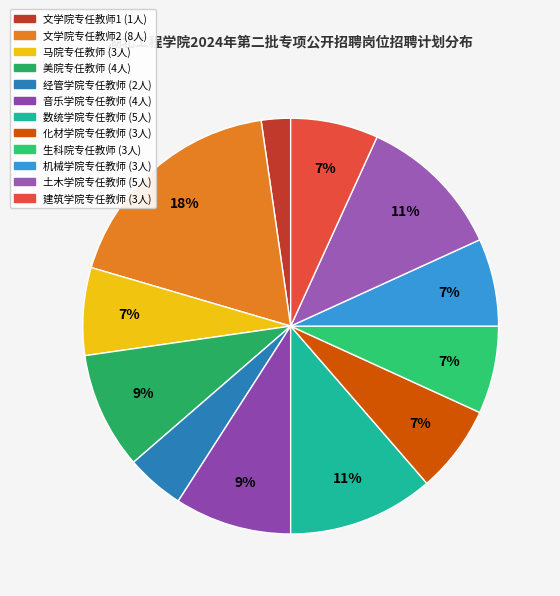

Is it true that 文学院专任教师1 is 1% of the pie?

False